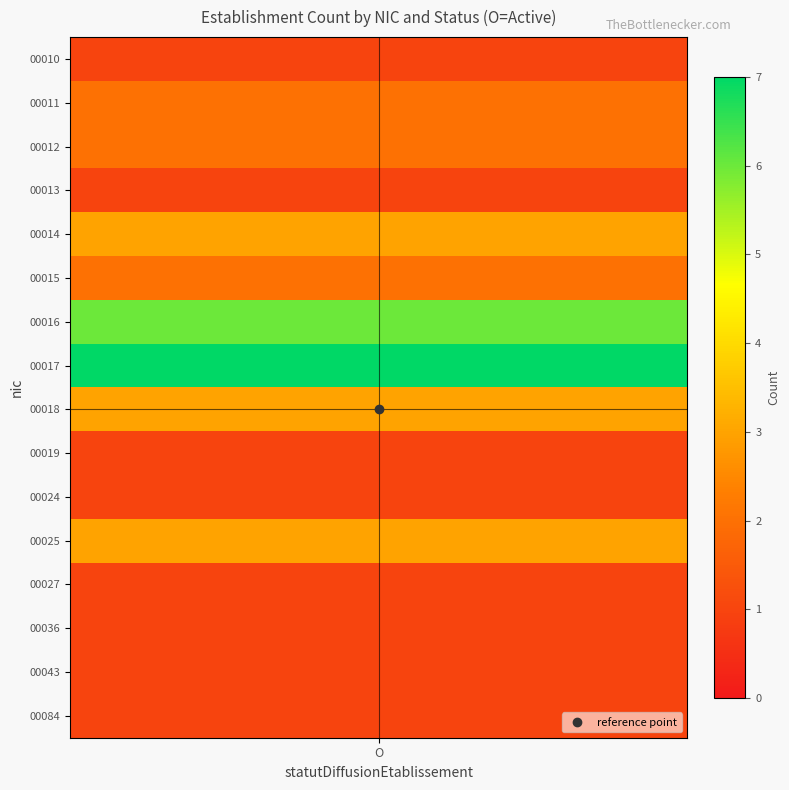

At which category is the sum across all series the highest?

O